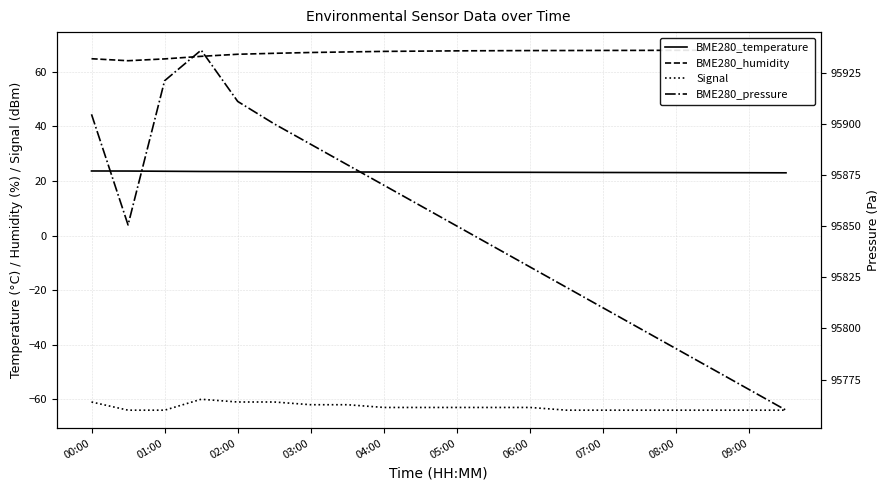

Is the value of Signal at 17 greater than the value of BME280_temperature at 09:00?

No